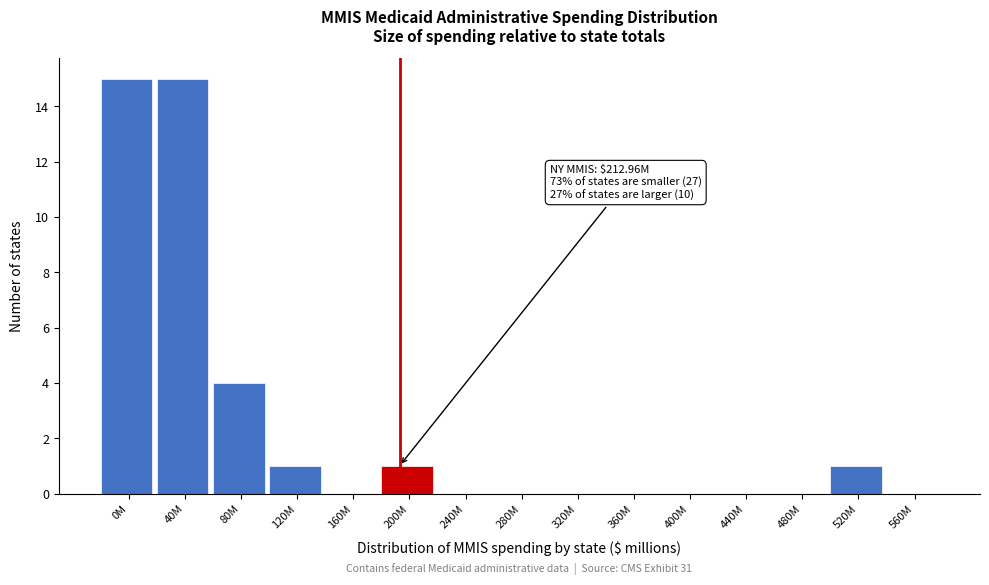

Reading left to right, list all the values displayed in this chart.

0M=15	40M=15	80M=4	120M=1	160M=0	200M=1	240M=0	280M=0	320M=0	360M=0	400M=0	440M=0	480M=0	520M=1	560M=0